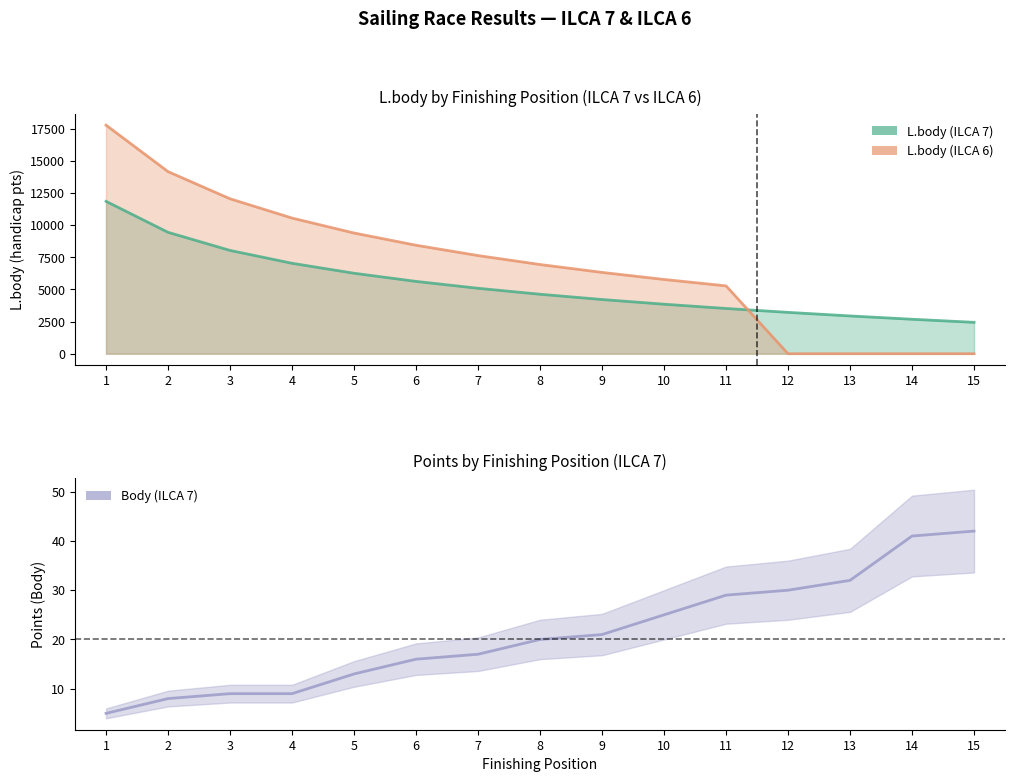

How many data points in L.body (ILCA 7) are less than 4625?

7